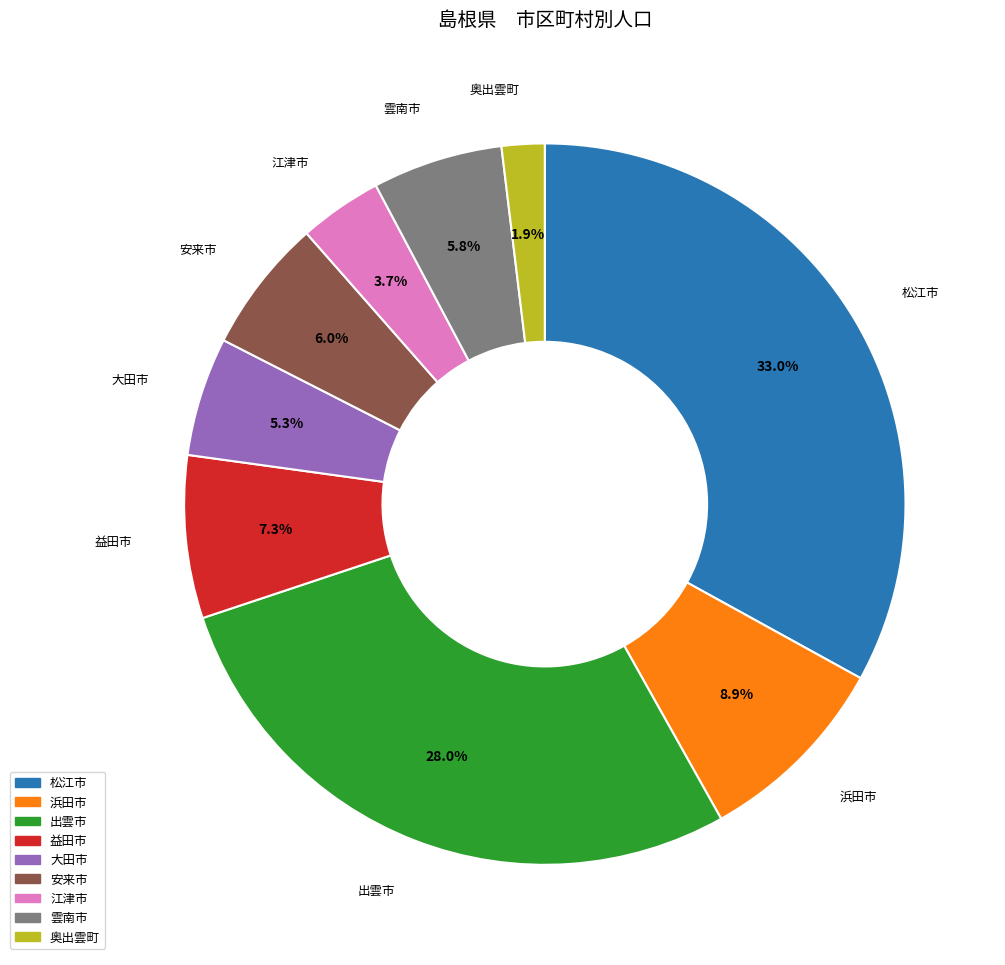

To the nearest percent, what portion does 大田市 represent?

5%